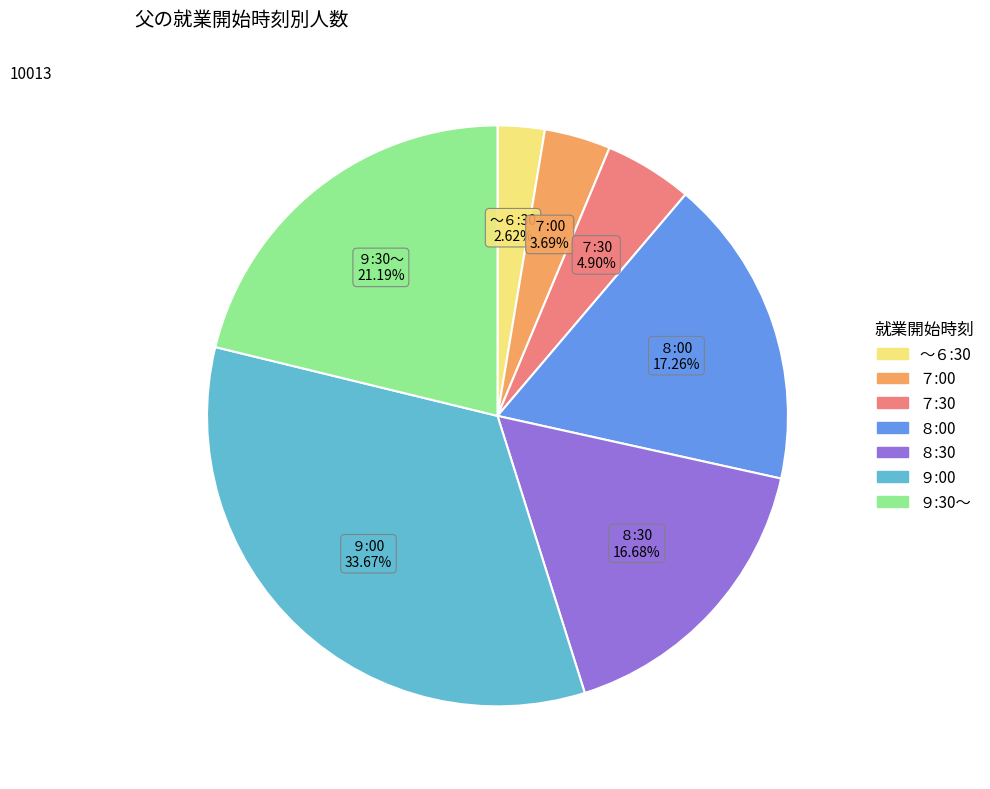

To the nearest percent, what is the average slice percentage?

14%